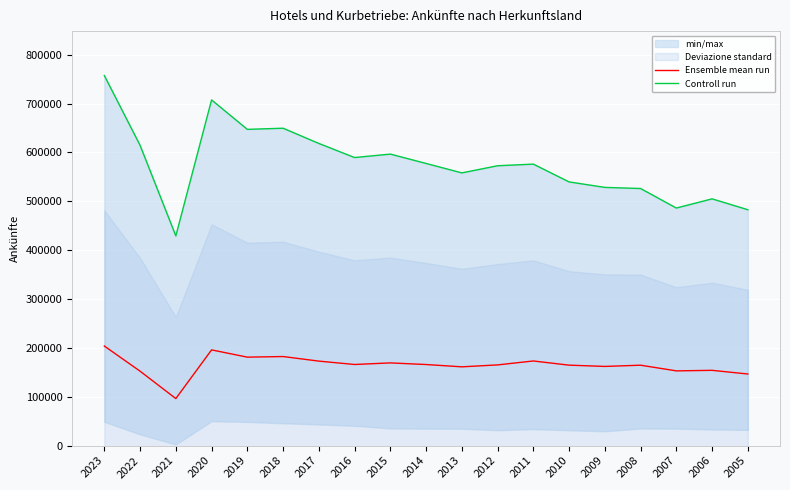

What is the value of the Controll run point at the 13th from the left?

576182.0